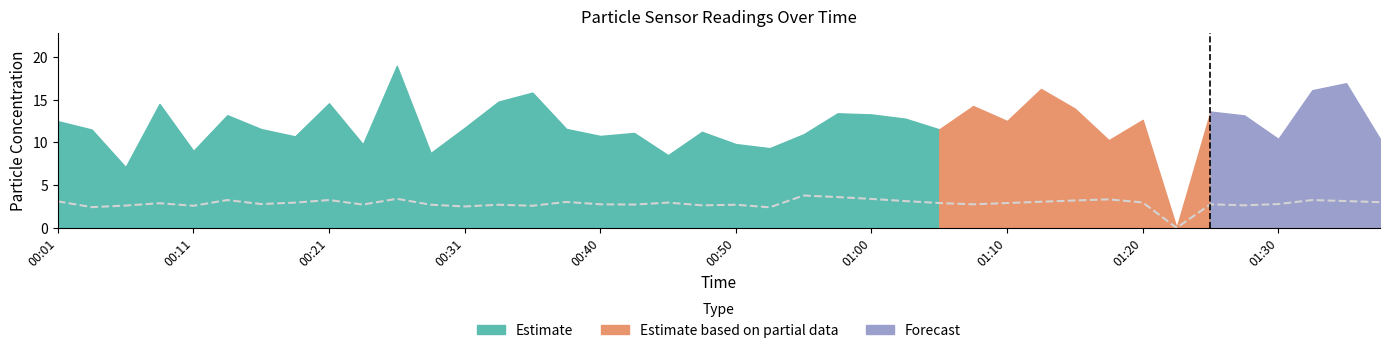

The value at 11 is 2.7. True or false?

True